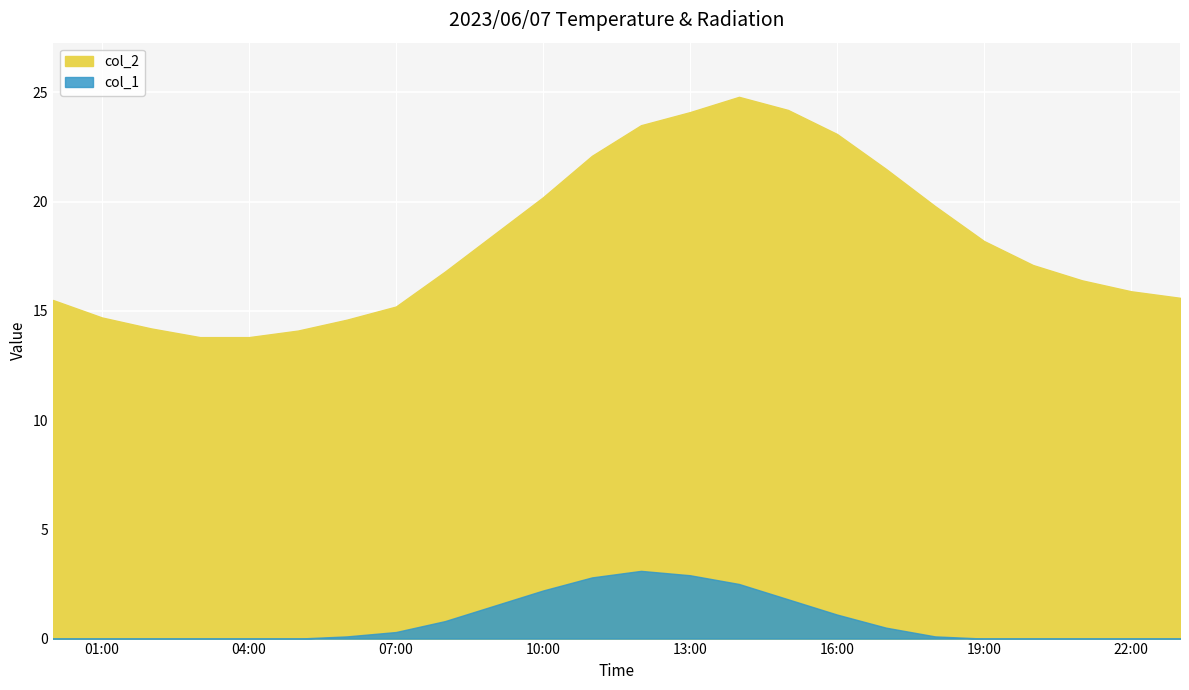

The value of col_2 at 2023/06/07 10:00 is 11.0. True or false?

False